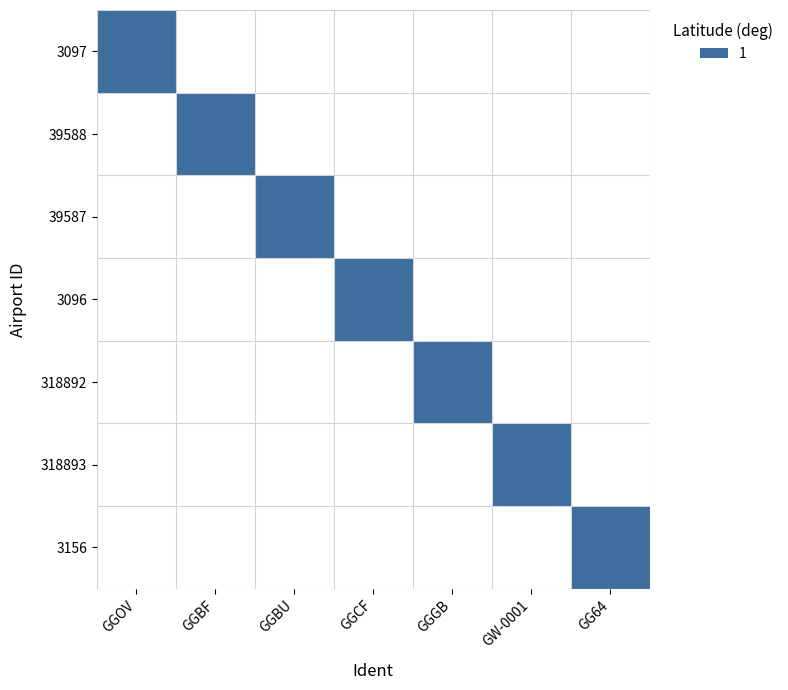

True or false: 39588 has a value of 0.0 at GG64.

True